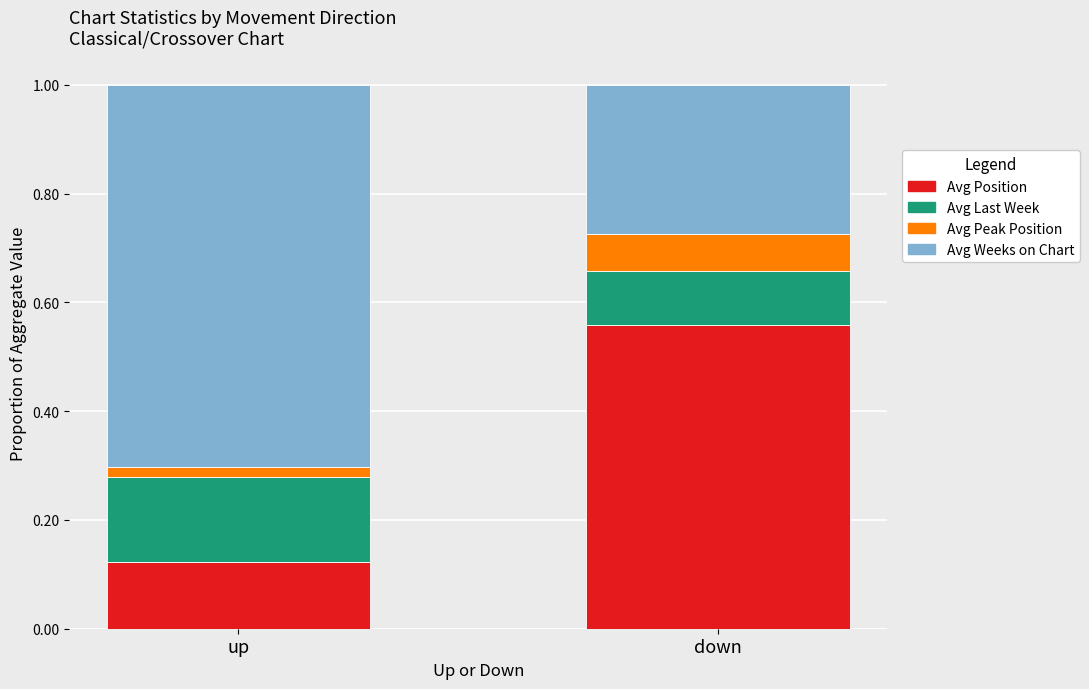

What is the difference between the maximum and minimum values in the Avg Position series?

0.4